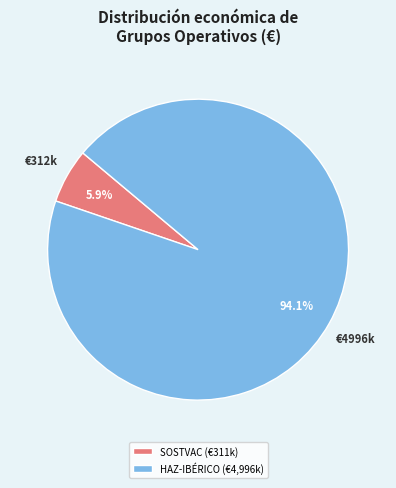

Is the sum of SOSTVAC (€311k) and HAZ-IBÉRICO (€4,996k) greater than half?

Yes